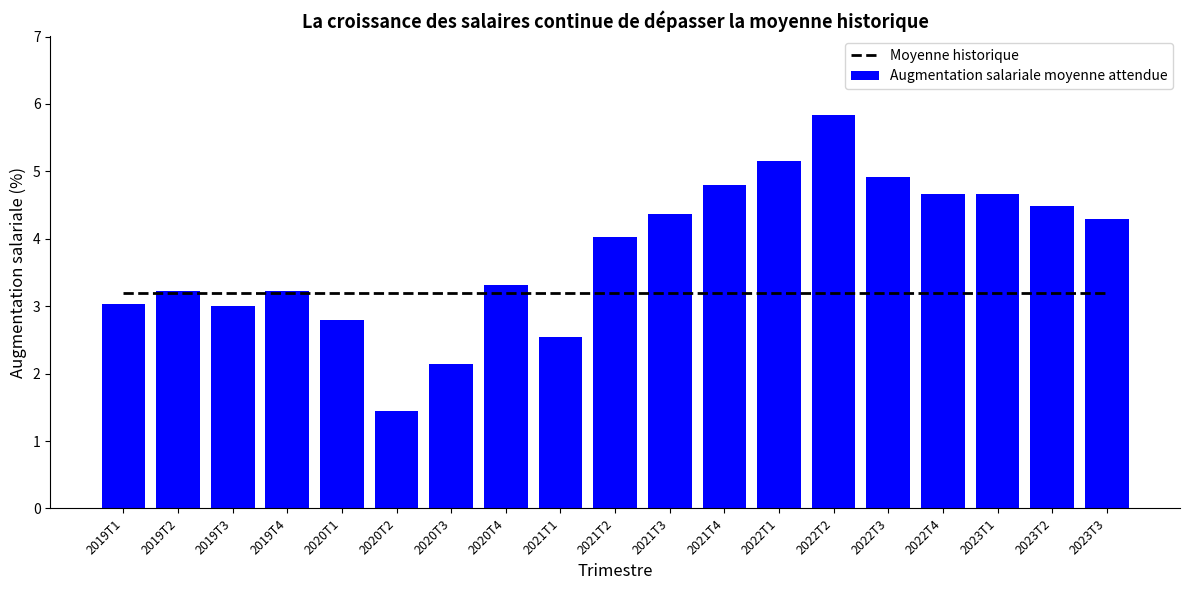

Is the value of Augmentation salariale moyenne attendue at 2019T1 greater than the value of Moyenne historique at 2023T1?

No